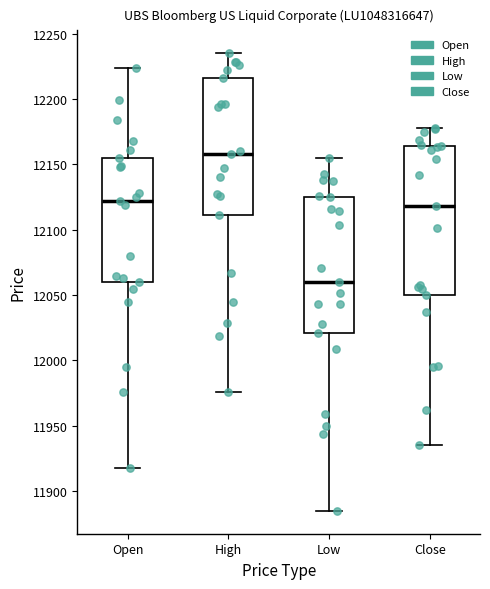

Comparing the boxes themselves (not the whiskers), which one is the tallest?

Close